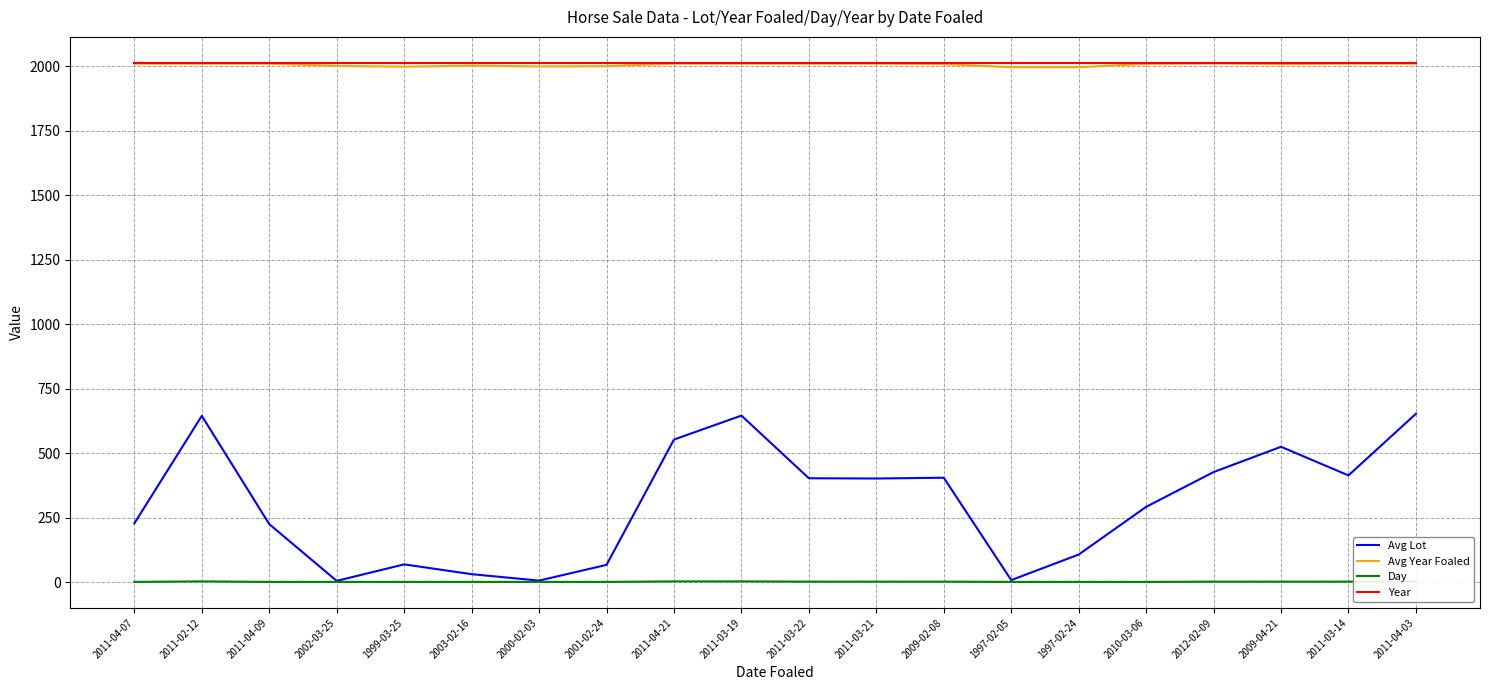

True or false: Year and Avg Lot intersect in this chart.

False